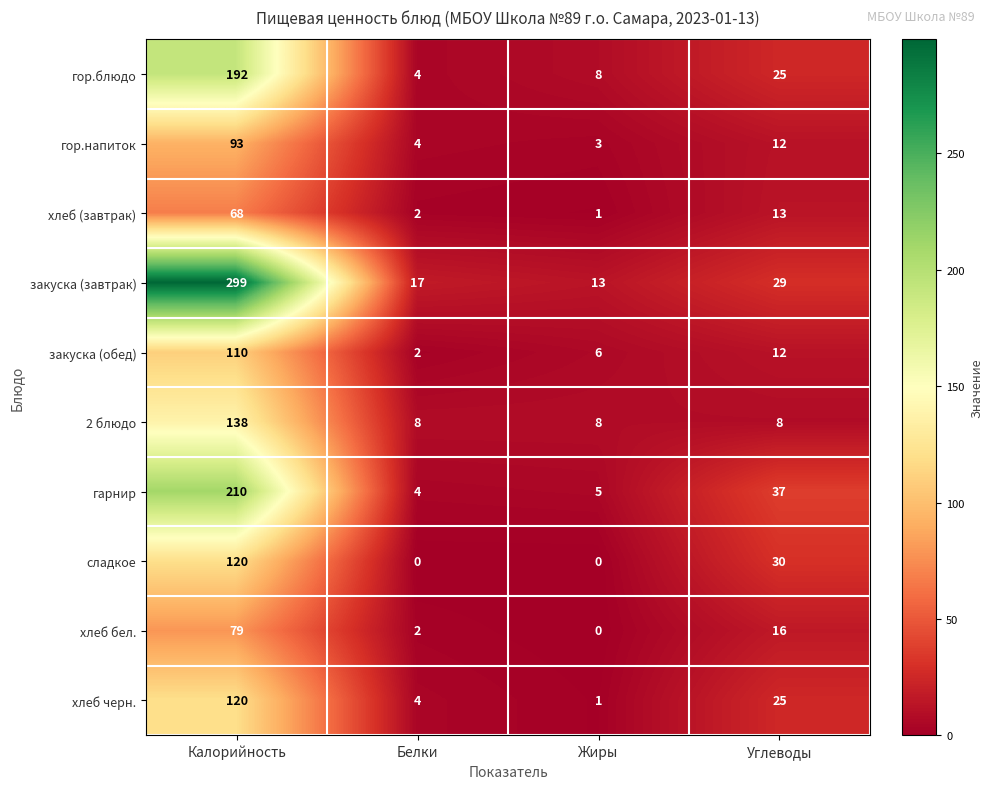

What is the average value of the хлеб бел. series?

24